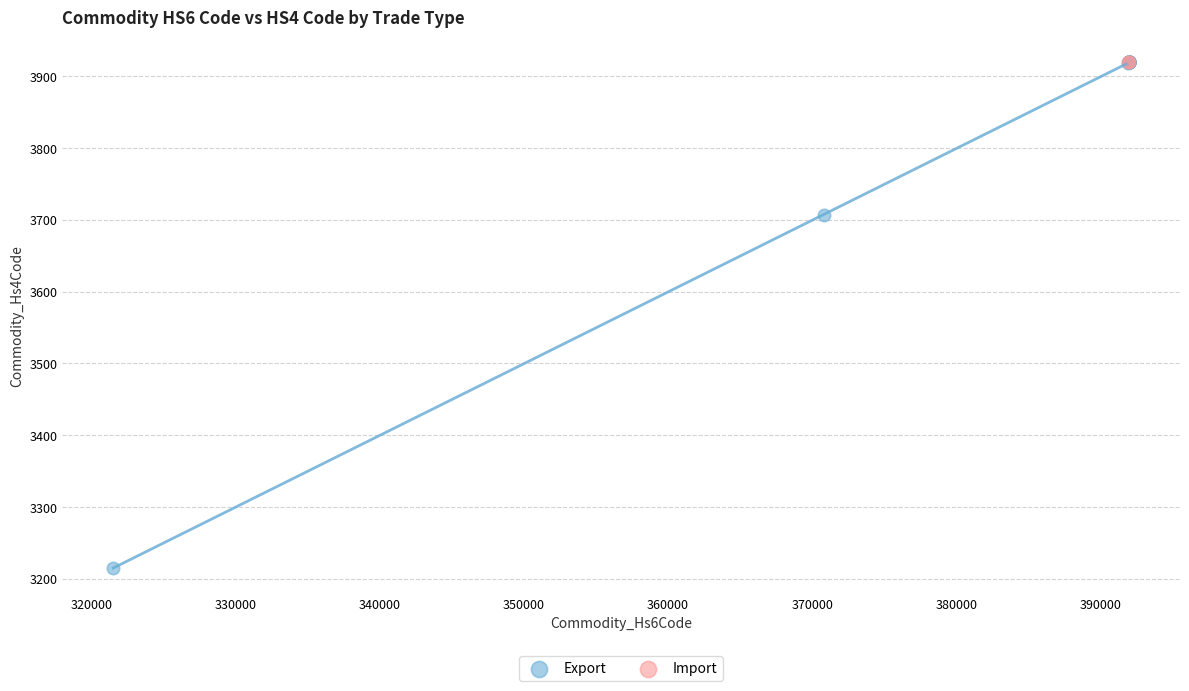

What are all the series names shown in the legend?

Export, Import